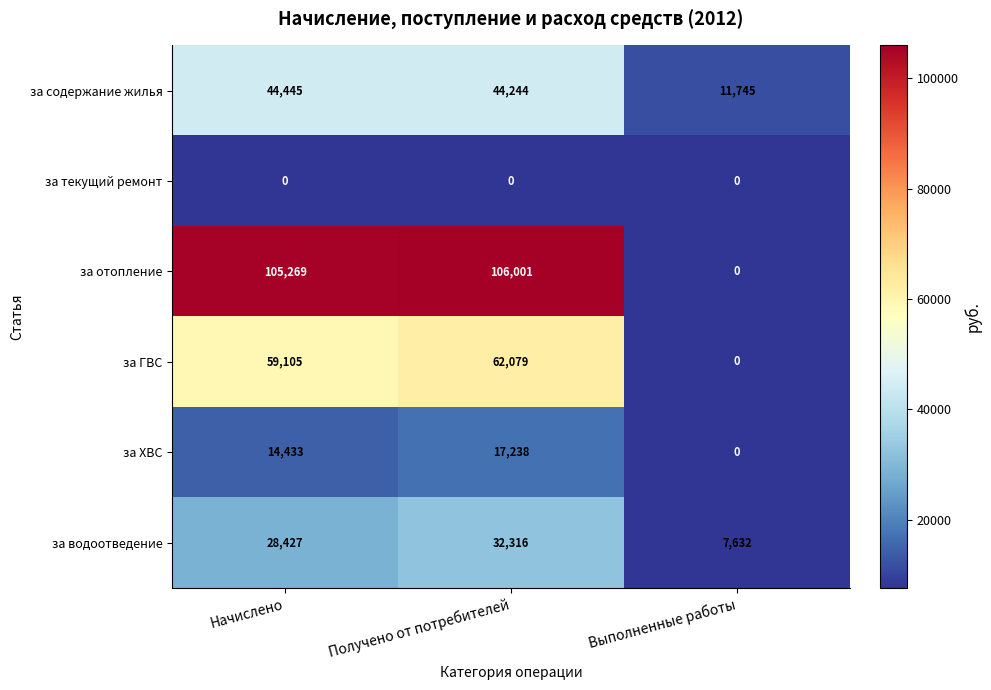

Rank the series by their maximum value, from lowest to highest.

за текущий ремонт, за ХВС, за водоотведение, за содержание жилья, за ГВС, за отопление